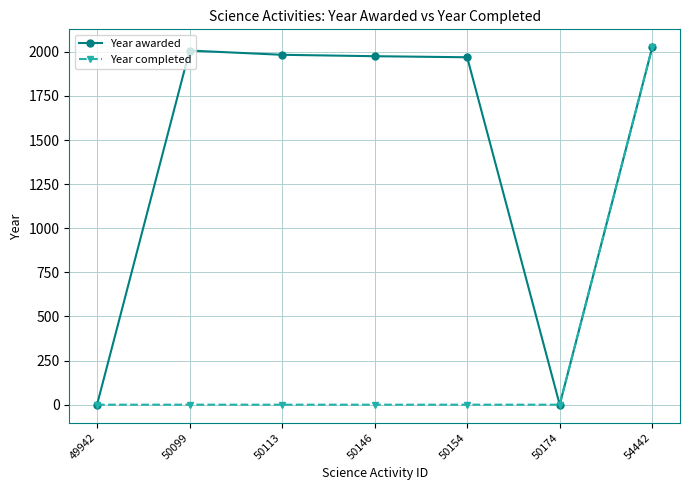

True or false: Year completed has a value of 1138 at 49942.

False